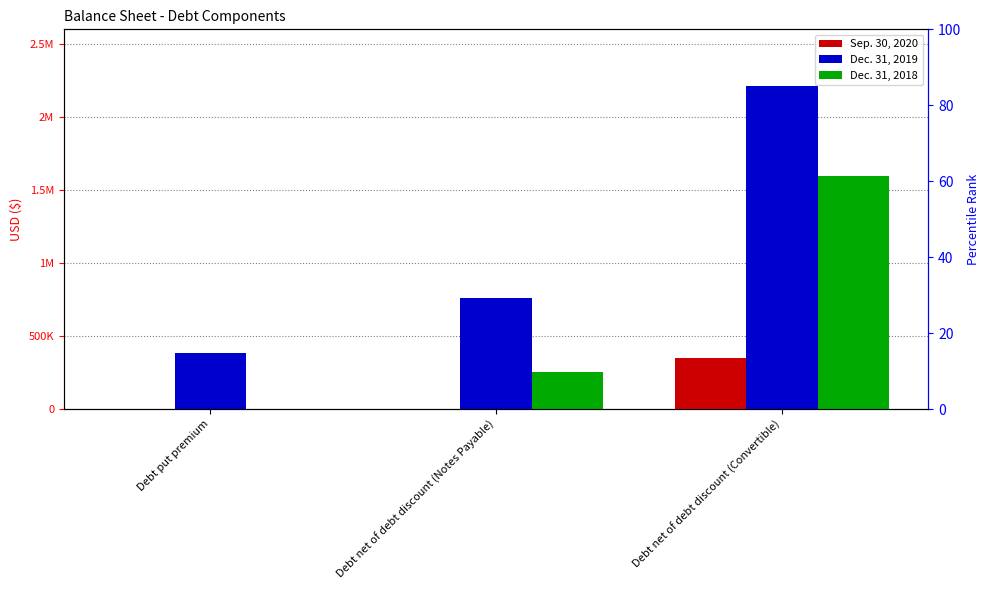

The Dec. 31, 2019 series shows 2210950 at Debt net of debt discount (Convertible). True or false?

True